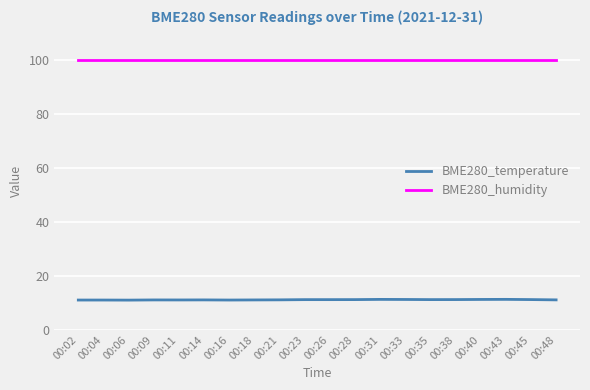

What is the lowest value of the BME280_humidity series?

100.0